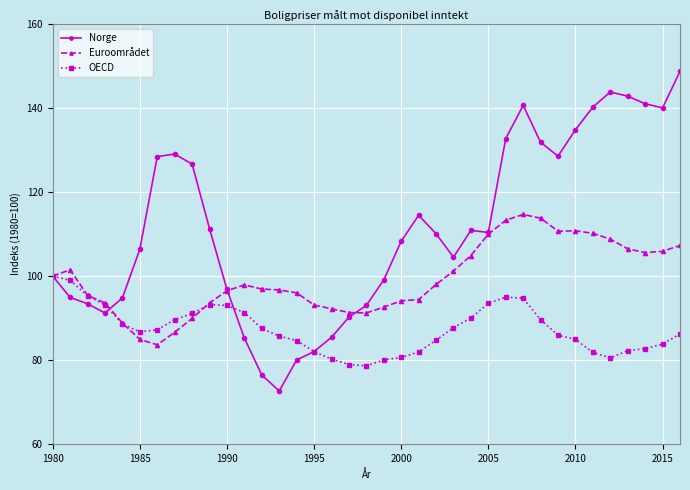

What are all the series names shown in the legend?

Norge, Euroområdet, OECD